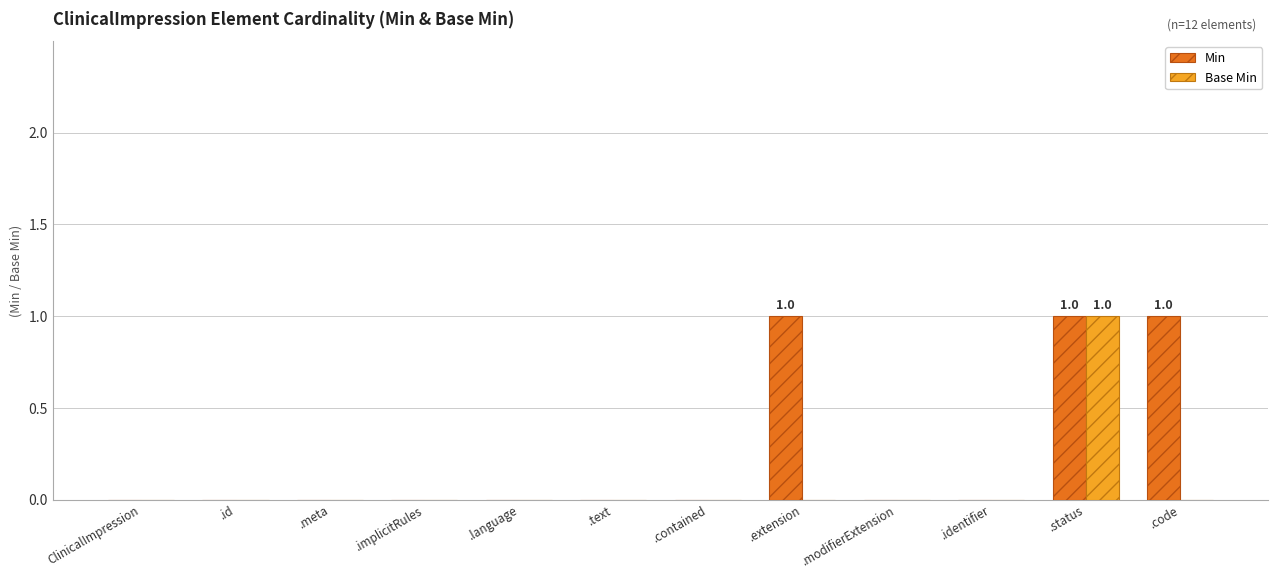

Which series has the largest total across all categories?

Min